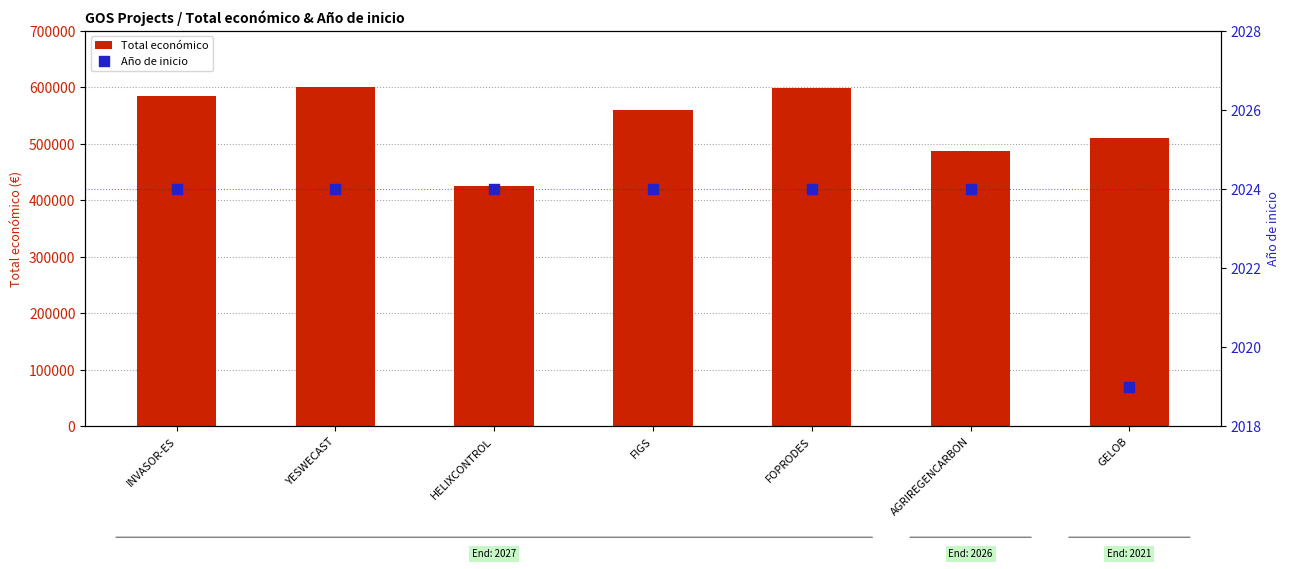

Which series reaches the maximum Y coordinate?

Total económico